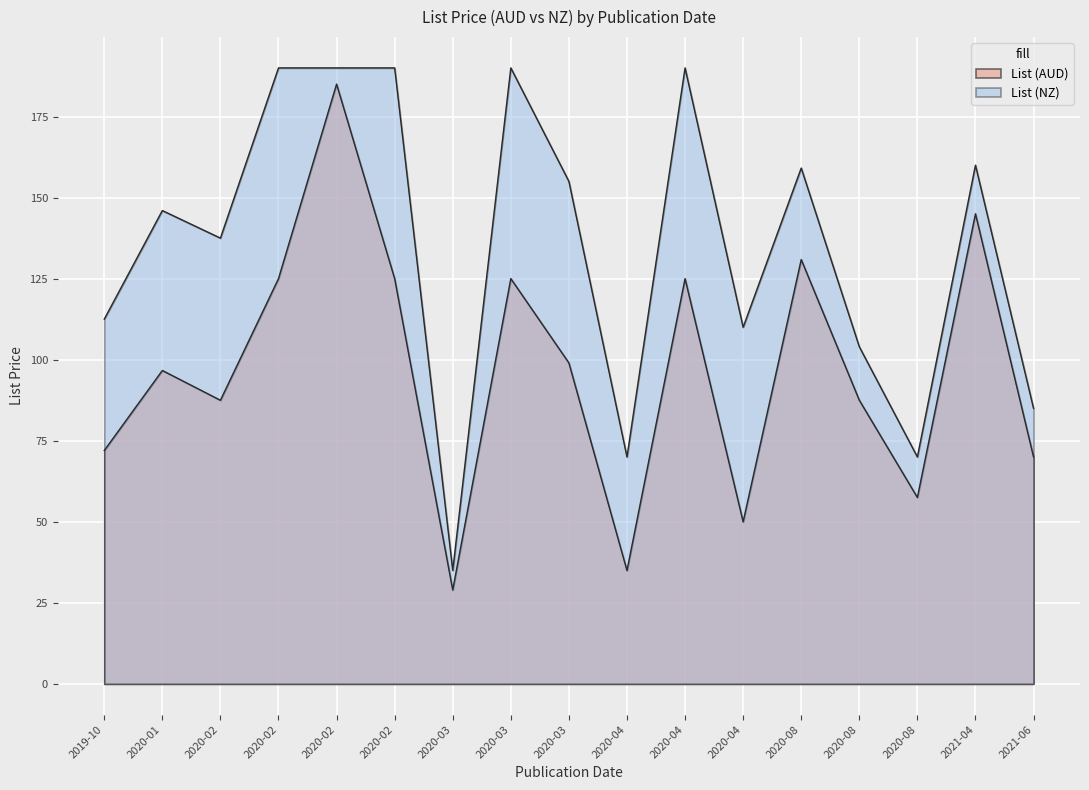

What are all the series names shown in the legend?

List (AUD), List (NZ)